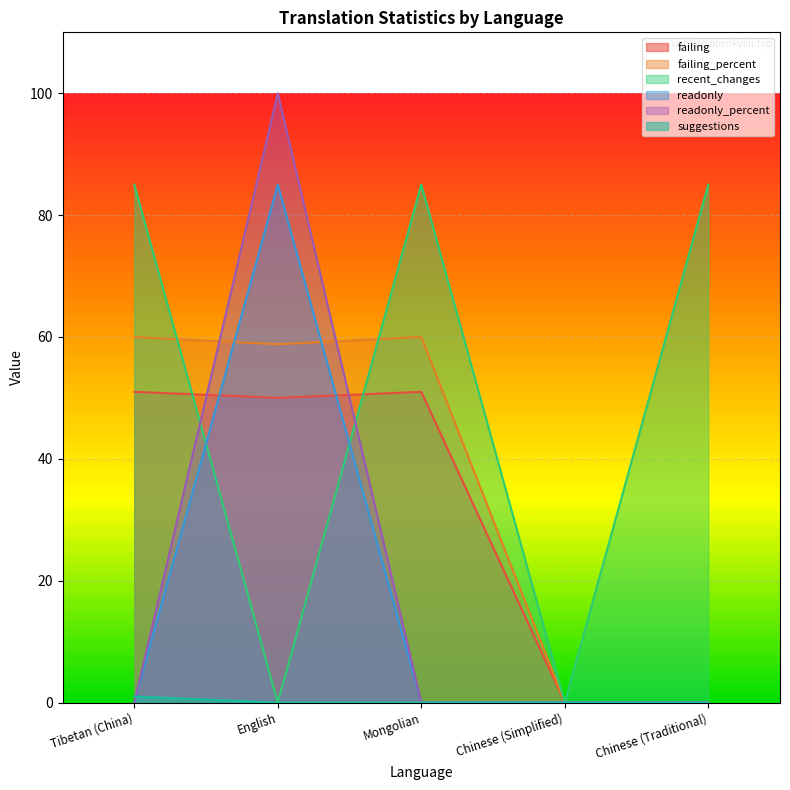

Which series has the largest range (max minus min)?

readonly_percent